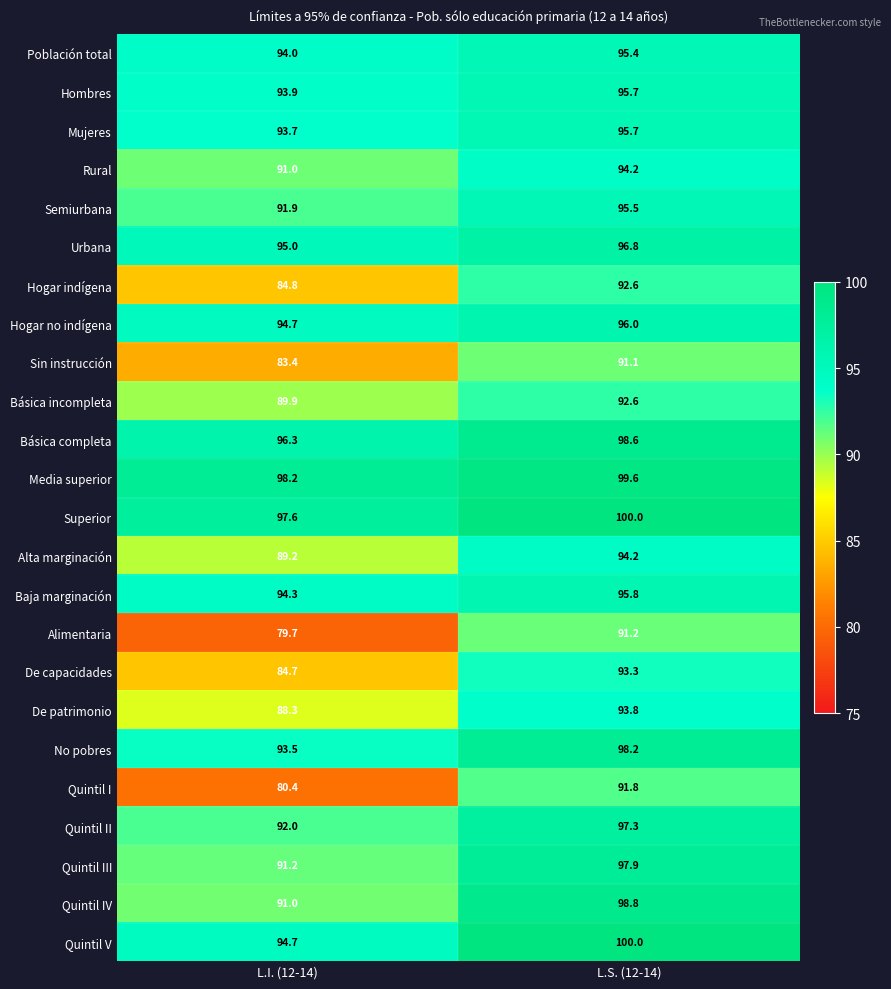

What is the greatest value displayed?

100.0